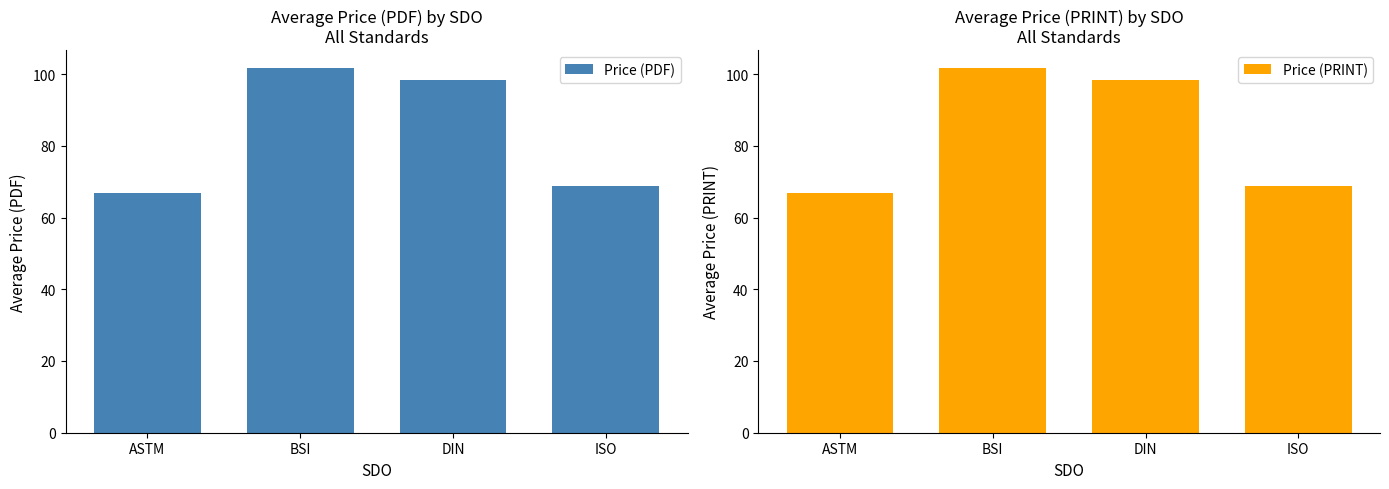

At which label does Price (PRINT) reach its minimum?

ASTM